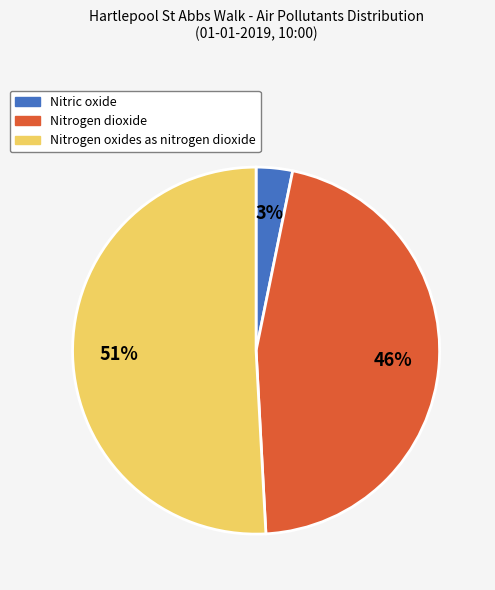

Which category accounts for the majority?

Nitrogen oxides as nitrogen dioxide